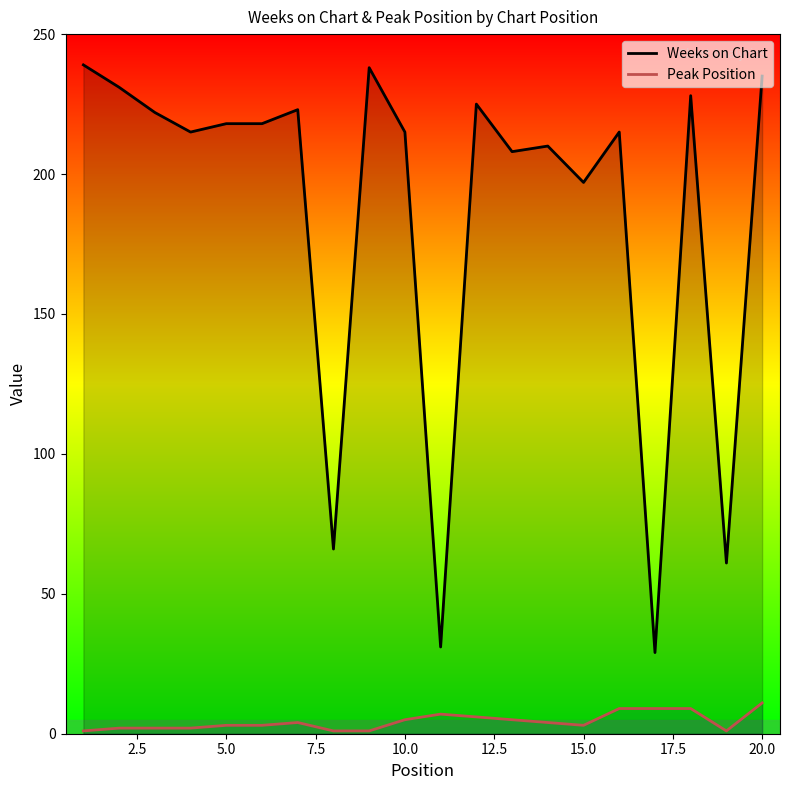

True or false: Weeks on Chart and Peak Position intersect in this chart.

False